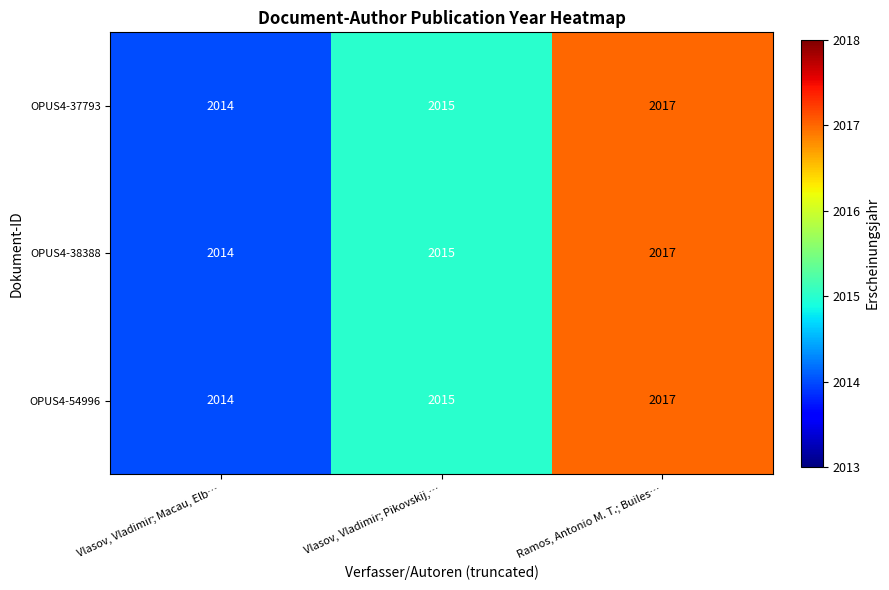

List the labels in order of OPUS4-54996 value, smallest first.

Vlasov, Vladimir; Macau, Elb…, Vlasov, Vladimir; Pikovskij,…, Ramos, Antonio M. T.; Builes…